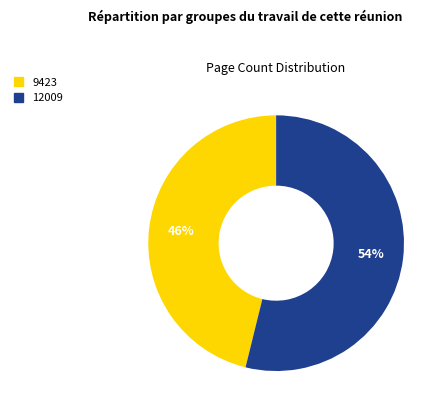

Which slice is the smallest?

9423